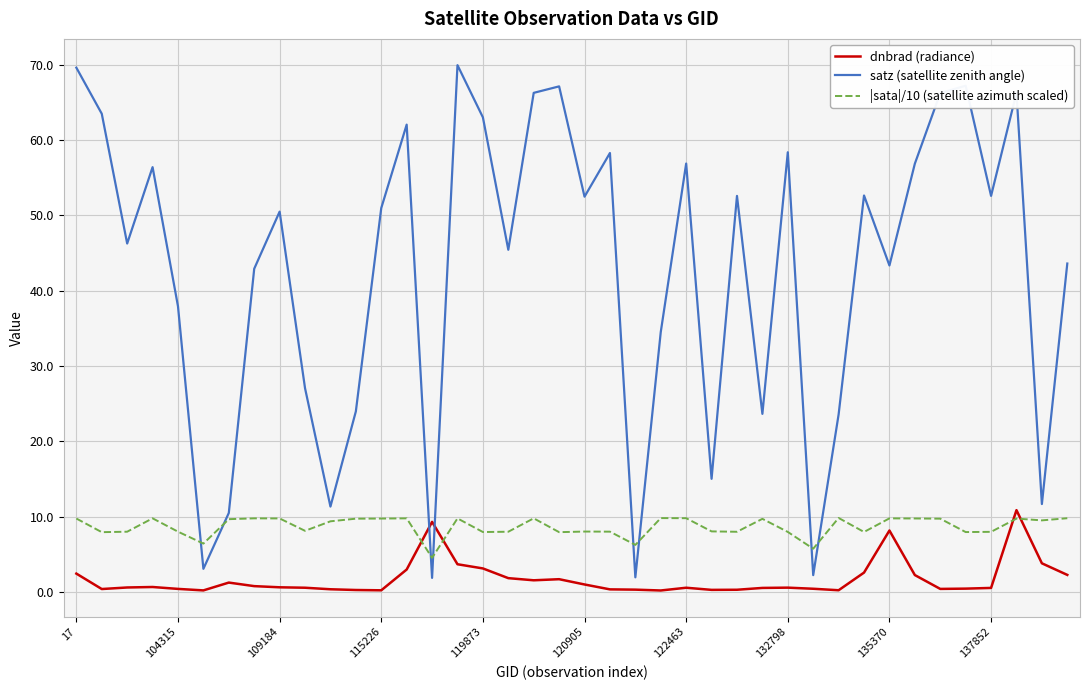

After their last crossing, which series has the higher values: |sata|/10 (satellite azimuth scaled) or satz (satellite zenith angle)?

satz (satellite zenith angle)